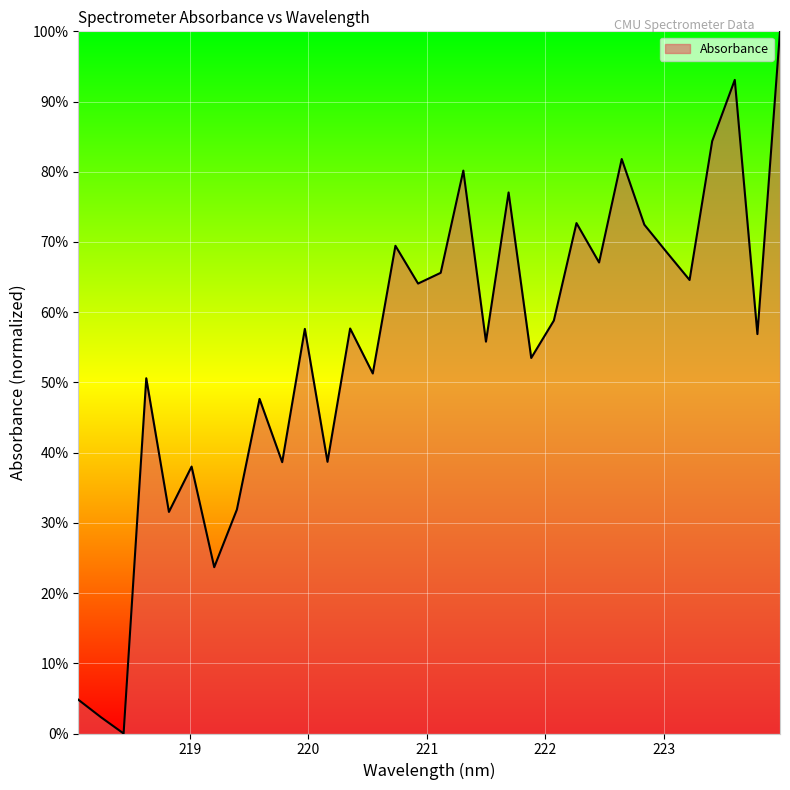

What is the difference between the maximum and minimum values?

100.0